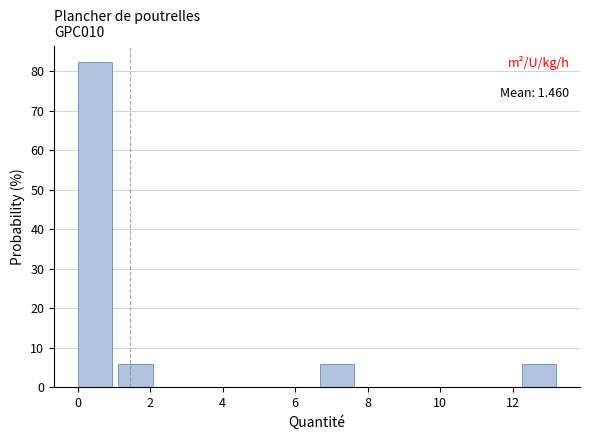

Which range on the x-axis has the tallest bar?

0.0 to 1.2